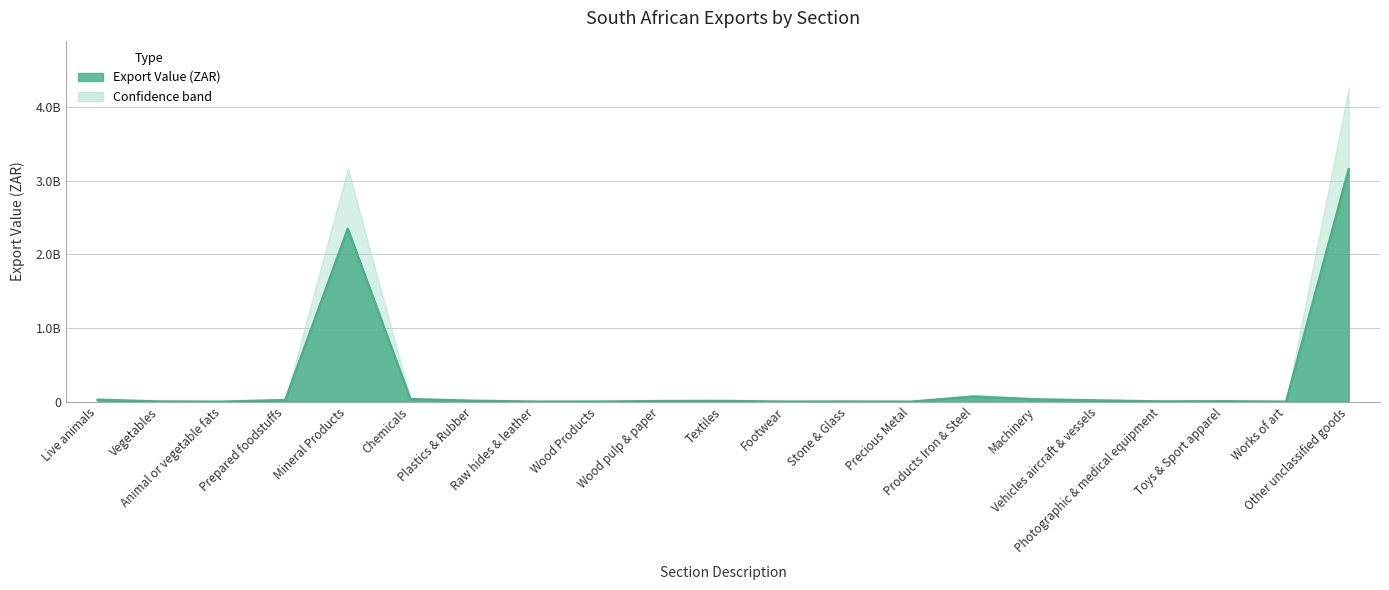

Reading left to right, extract all data points from this chart.

26167288	2609498	215817	22482322	2345546077	34623295	12919386	762381	1298806	8294825	10068109	943587	1975074	30481	68938915	31947020	17252080	3466579	6045928	1032	3155262895